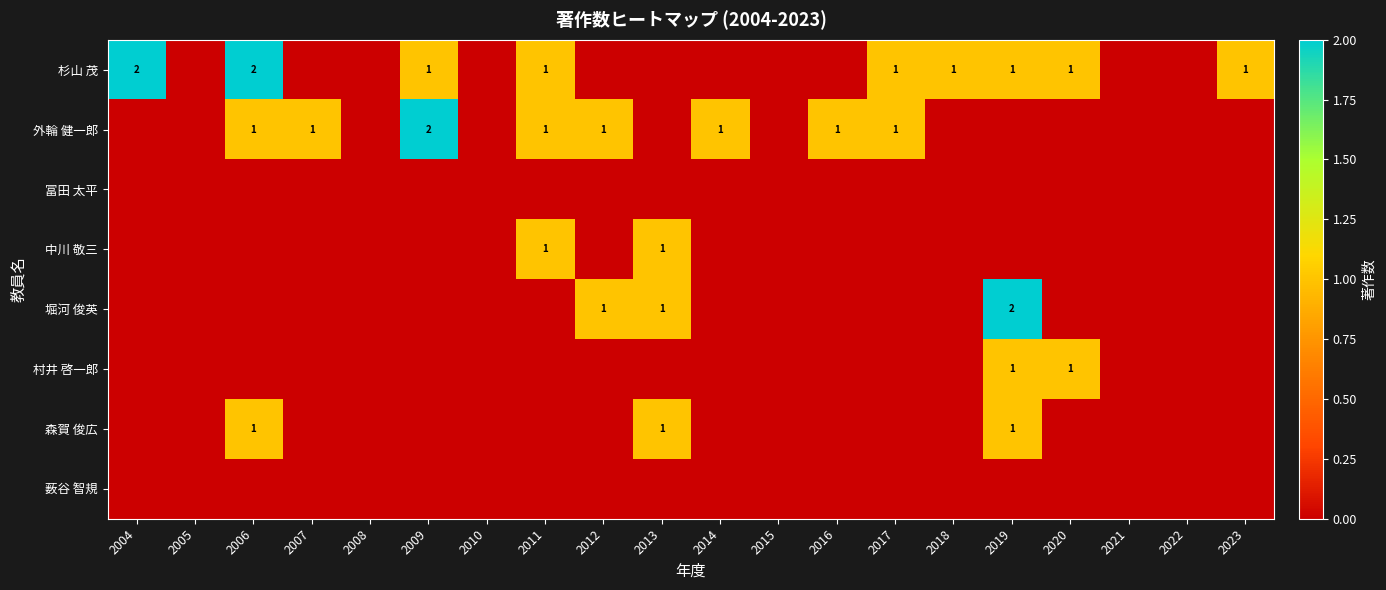

Is it true that 堀河 俊英 equals 3 at 2019?

False